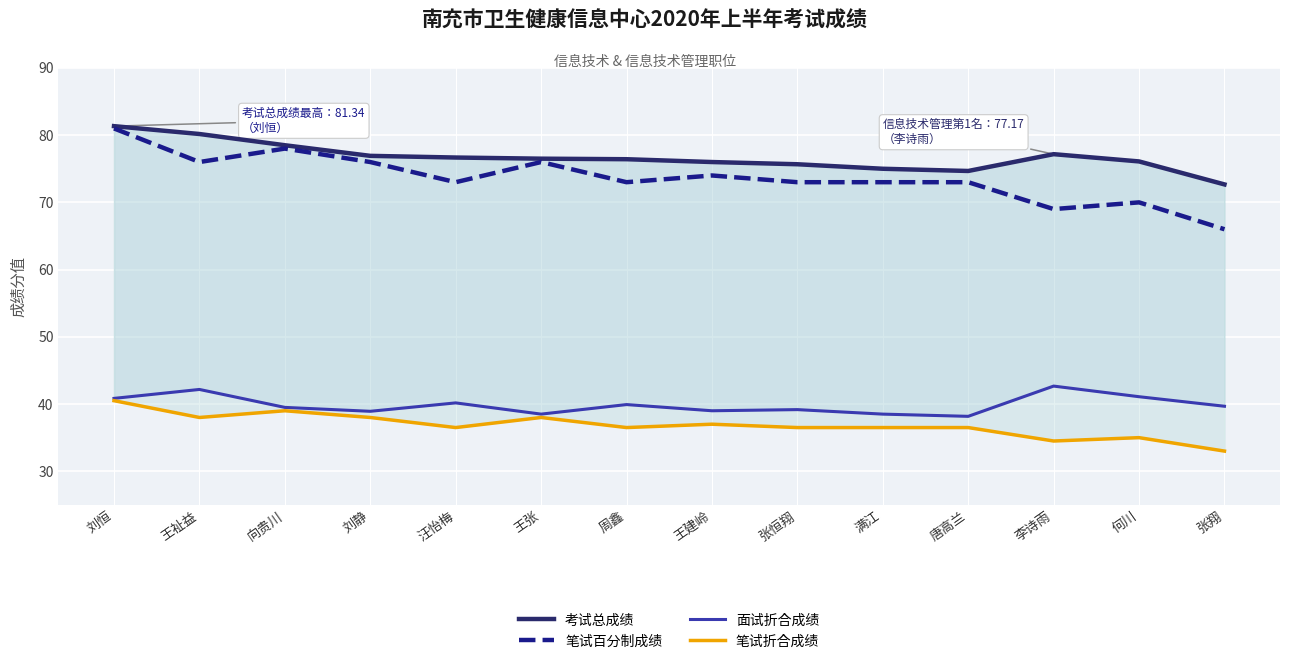

How many lines are shown in the chart?

4